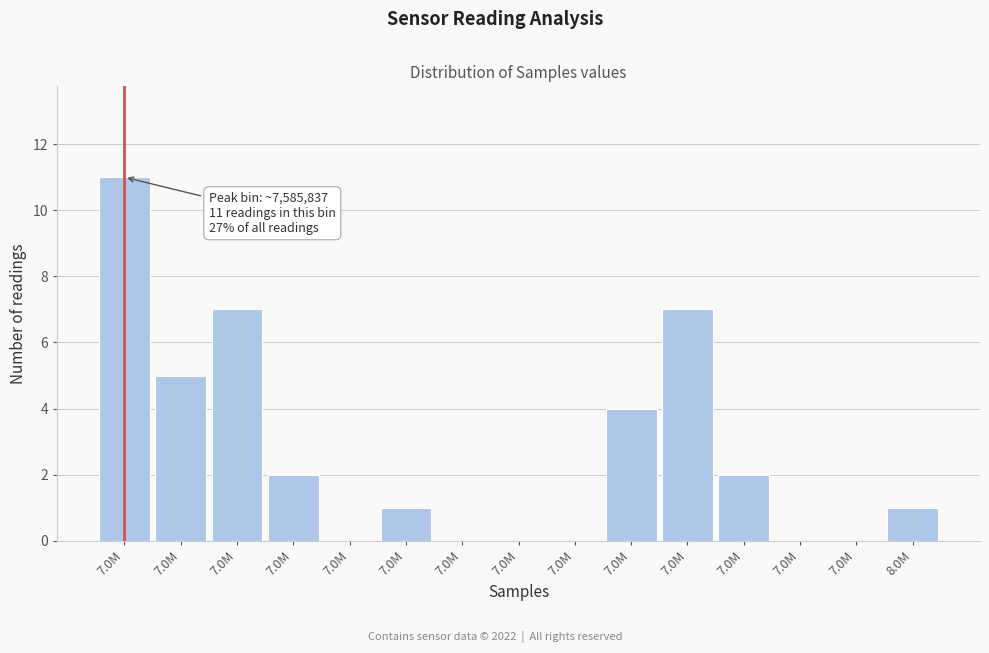

How many categories are shown in the chart?

15